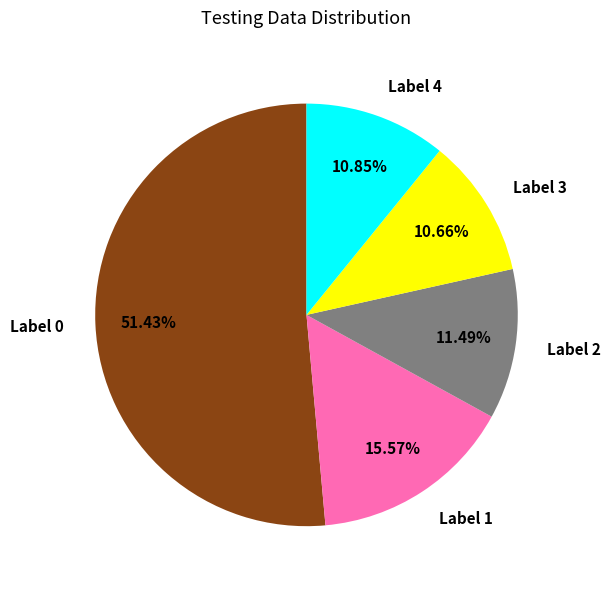

Which has a higher value, Label 3 or Label 2?

Label 2